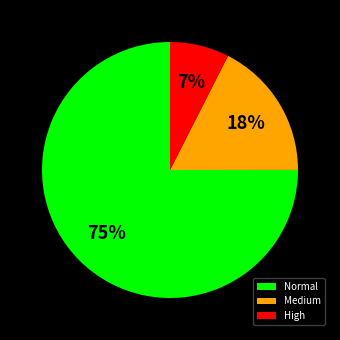

True or false: High accounts for 7% of the total.

True